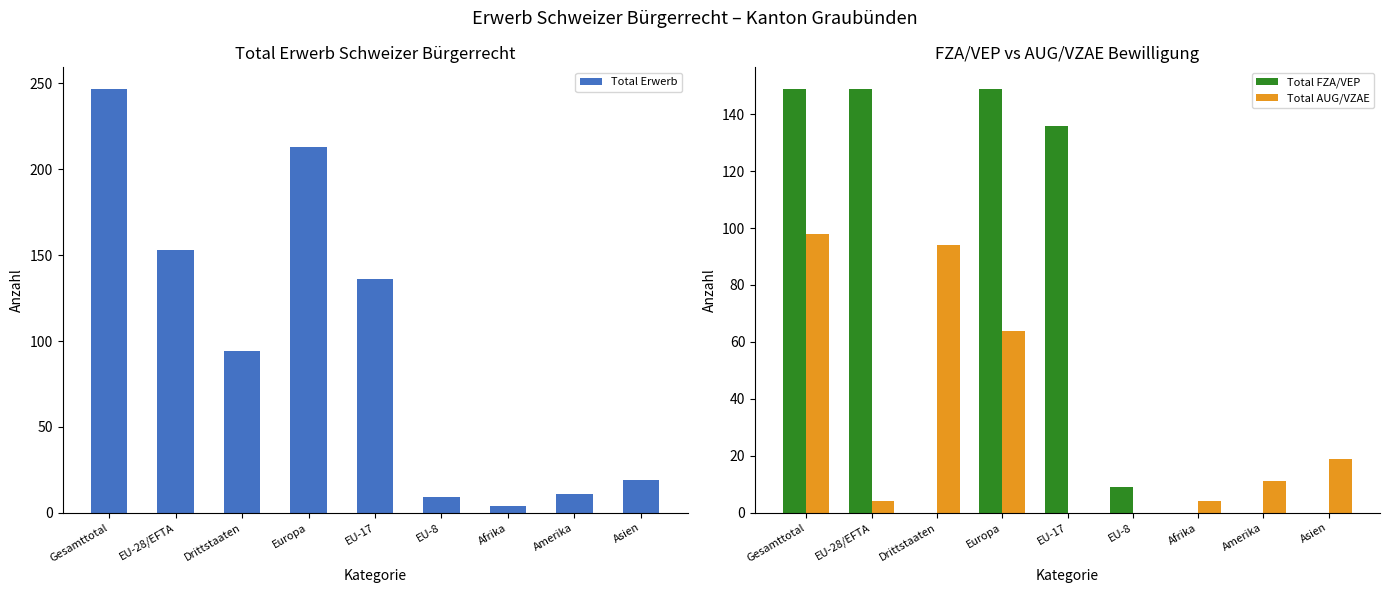

True or false: Total AUG/VZAE has a value of 37 at EU-17.

False